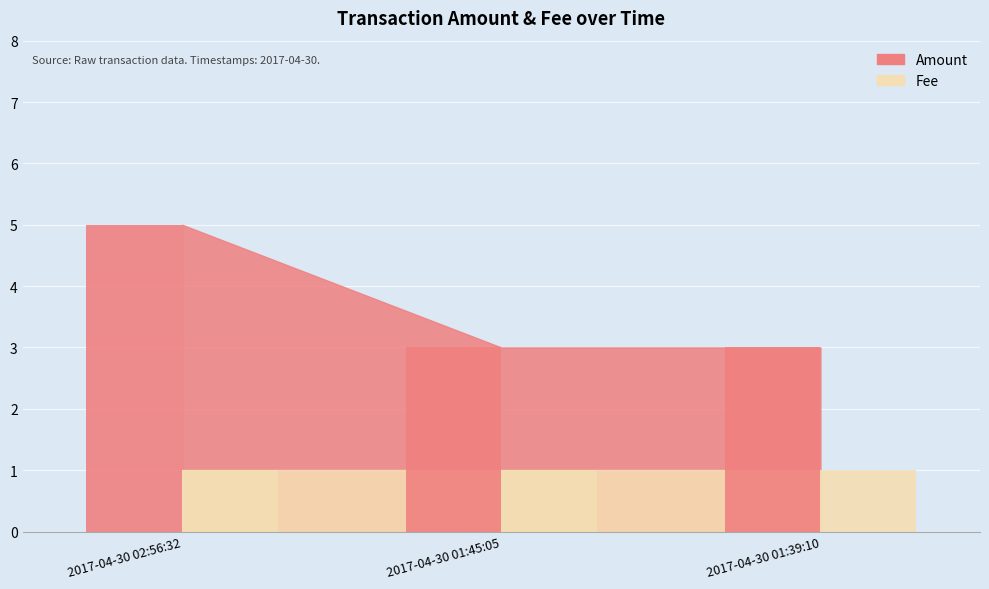

True or false: the data shows 2 at 2017-04-30 01:39:10.

False